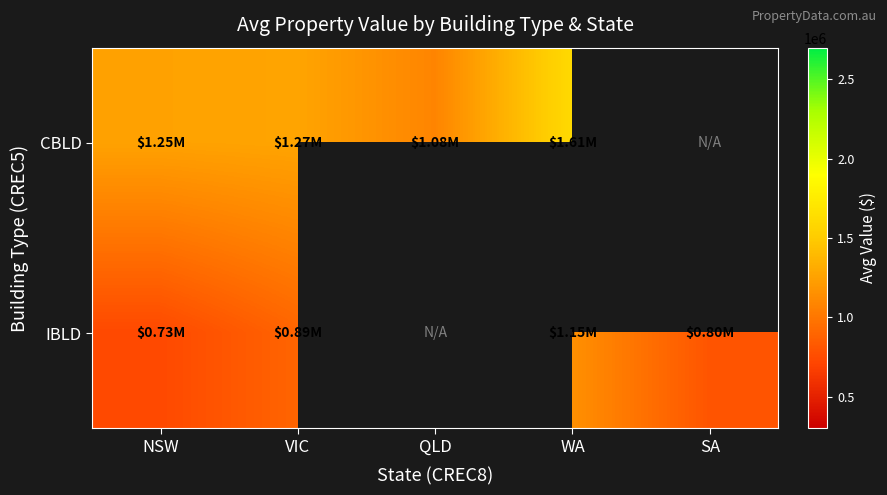

Which series has the largest range (max minus min)?

CBLD